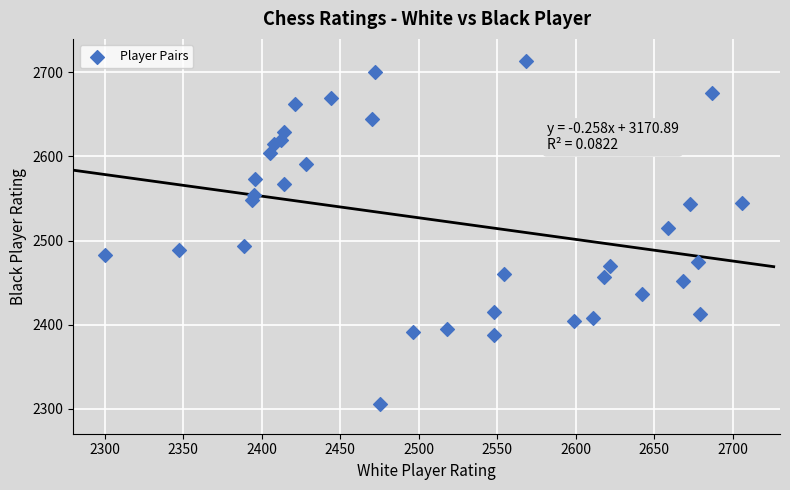

What Y value in the scatter plot is closest to 2509?

2515